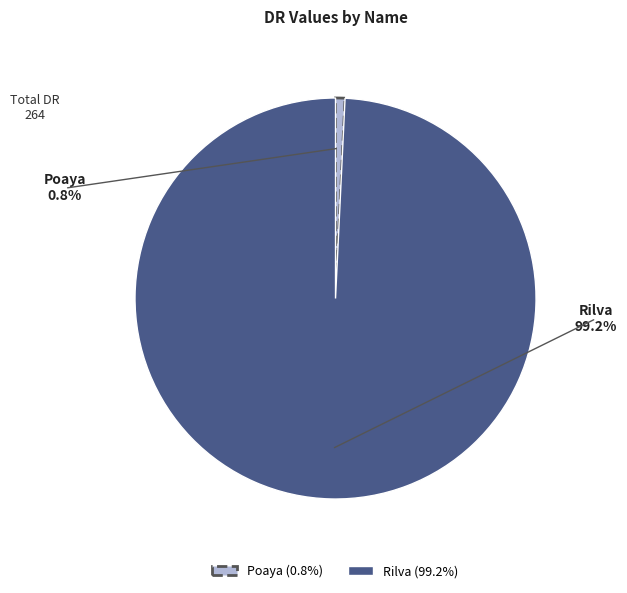

What percentage is the Rilva slice, to the nearest percent?

99%